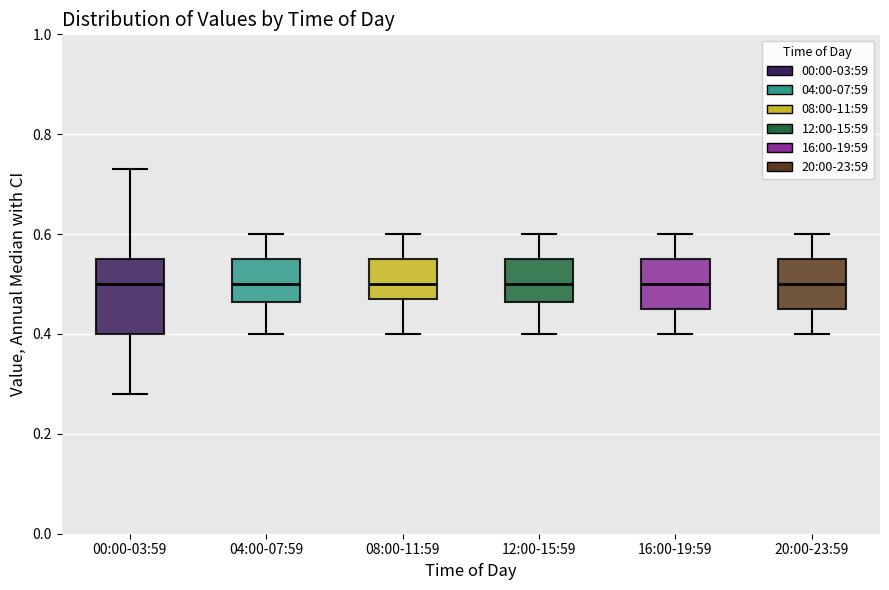

Which box is the tallest, from its lower edge to its upper edge?

00:00-03:59